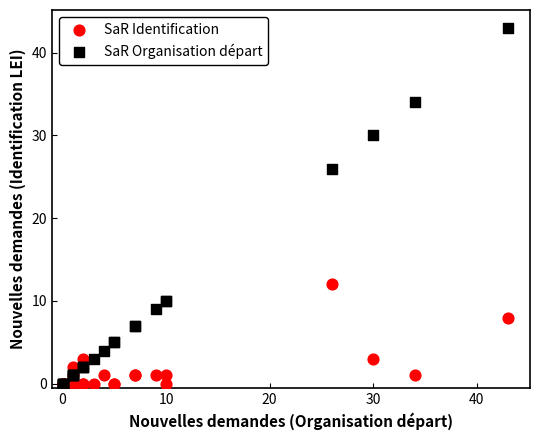

In the SaR Organisation départ series, what Y value is closest to 21?

26